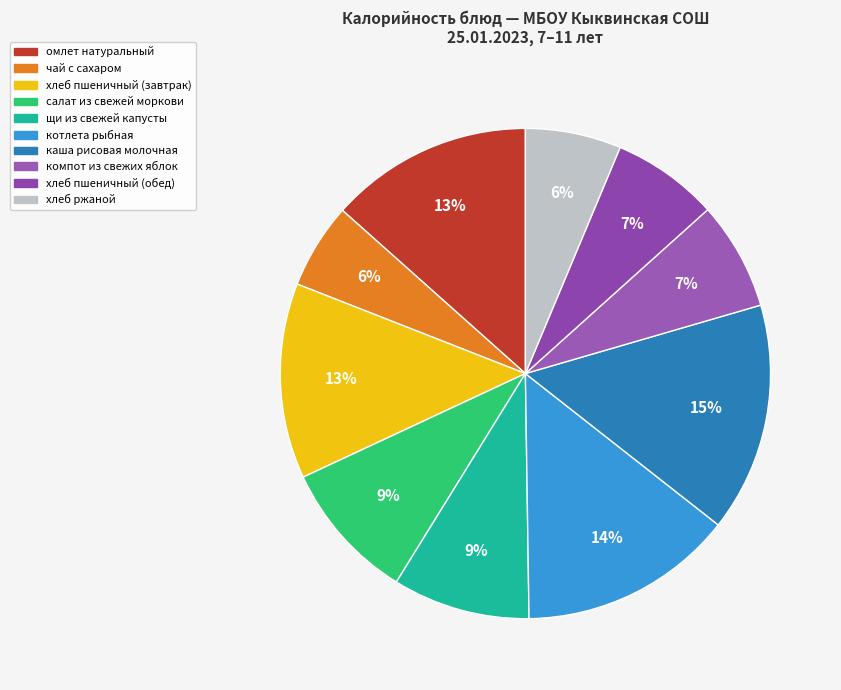

True or false: салат из свежей моркови accounts for 18% of the total.

False